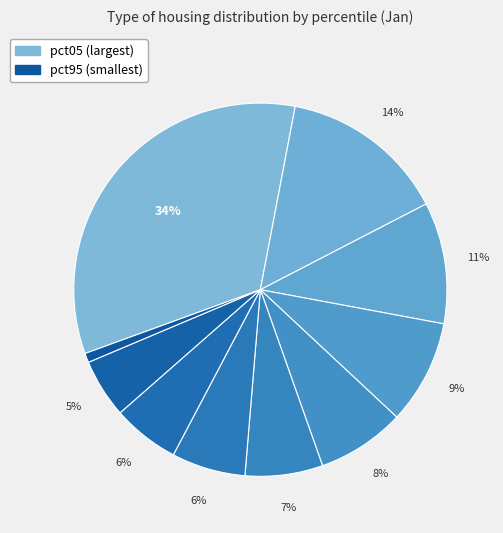

Count the number of slices in the pie.

10